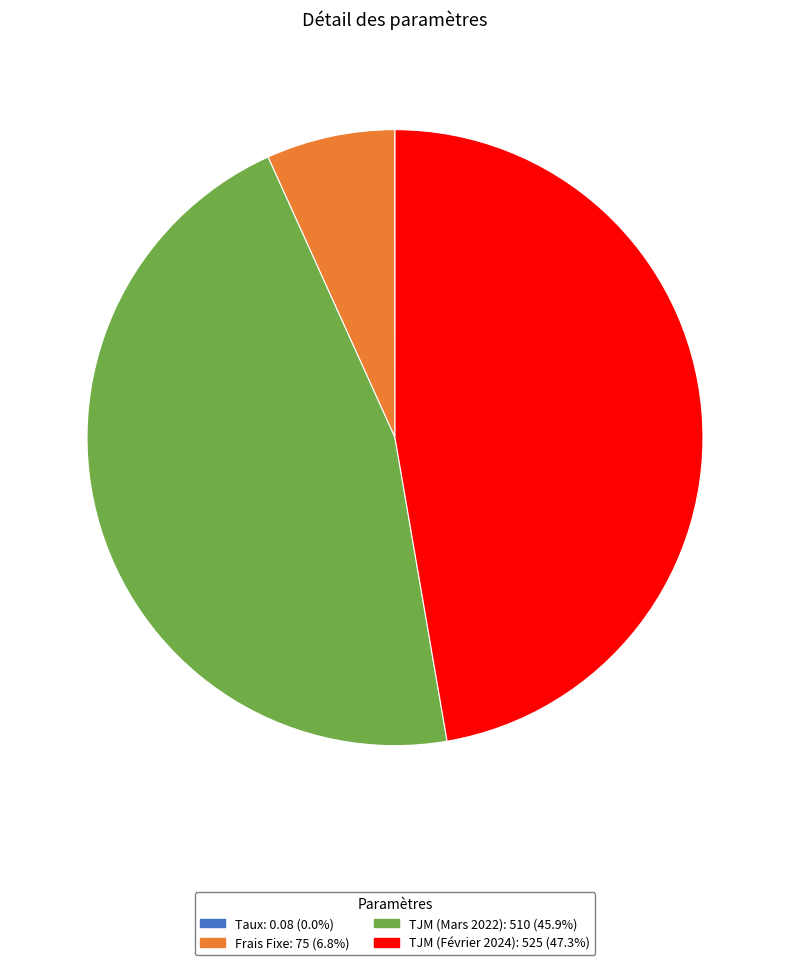

Which slice is the largest?

TJM (Février 2024)